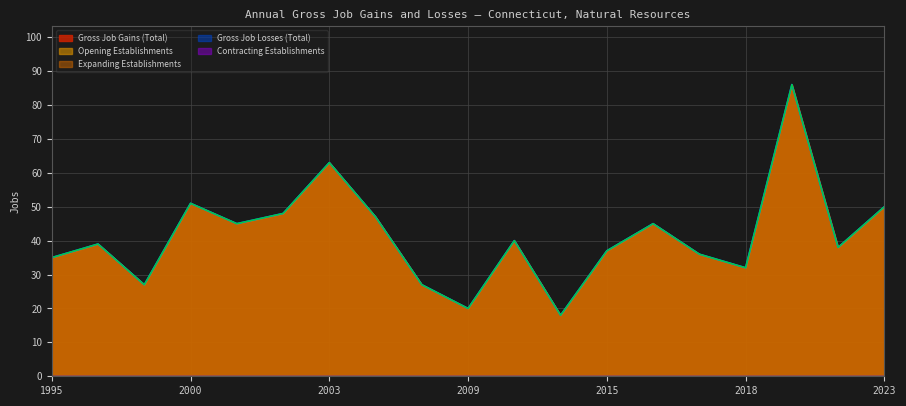

Reading left to right, what are all the values shown in this chart?

Gross Job Gains (Total): 35	39	27	51	45	48	63	47	27	20	40	18	37	45	36	32	86	38	50
Expanding Establishments: 0	0	0	0	0	0	0	0	0	0	0	0	0	0	0	0	0	0	0
Opening Establishments: 35	39	27	51	45	48	63	47	27	20	40	18	37	45	36	32	86	38	50
Gross Job Losses (Total): 0	0	0	0	0	0	0	0	0	0	0	0	0	0	0	0	0	0	0
Contracting Establishments: 0	0	0	0	0	0	0	0	0	0	0	0	0	0	0	0	0	0	0